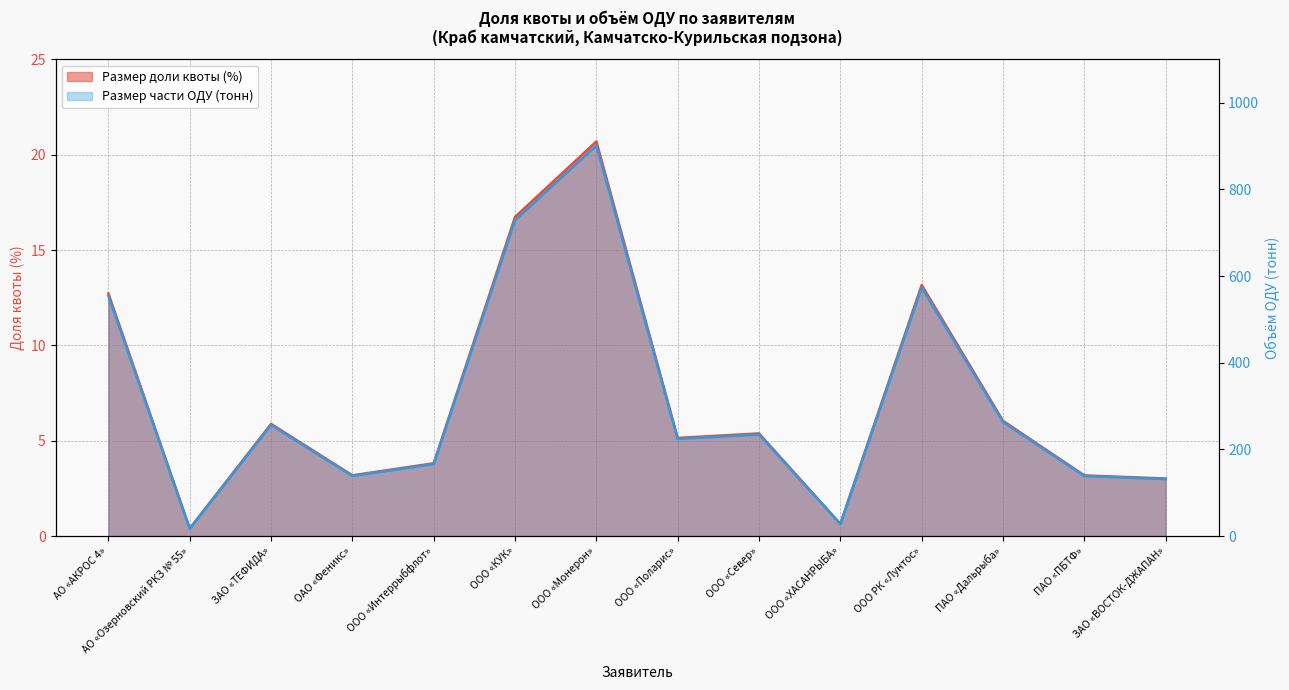

What is the label of the 7th point from the right?

ООО «Поларис»